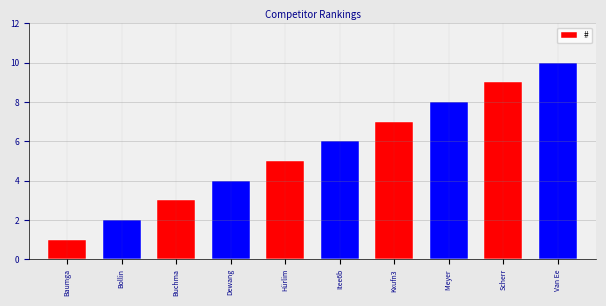

Between Scherrer Kurt and Baumgartner Viktor, which is larger?

Scherrer Kurt